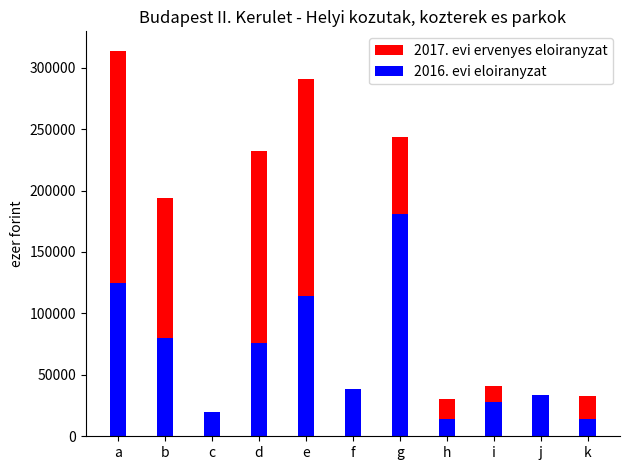

What is the value of the 2017. evi ervenyes eloiranyzat bar at the 2nd from the left?

193984